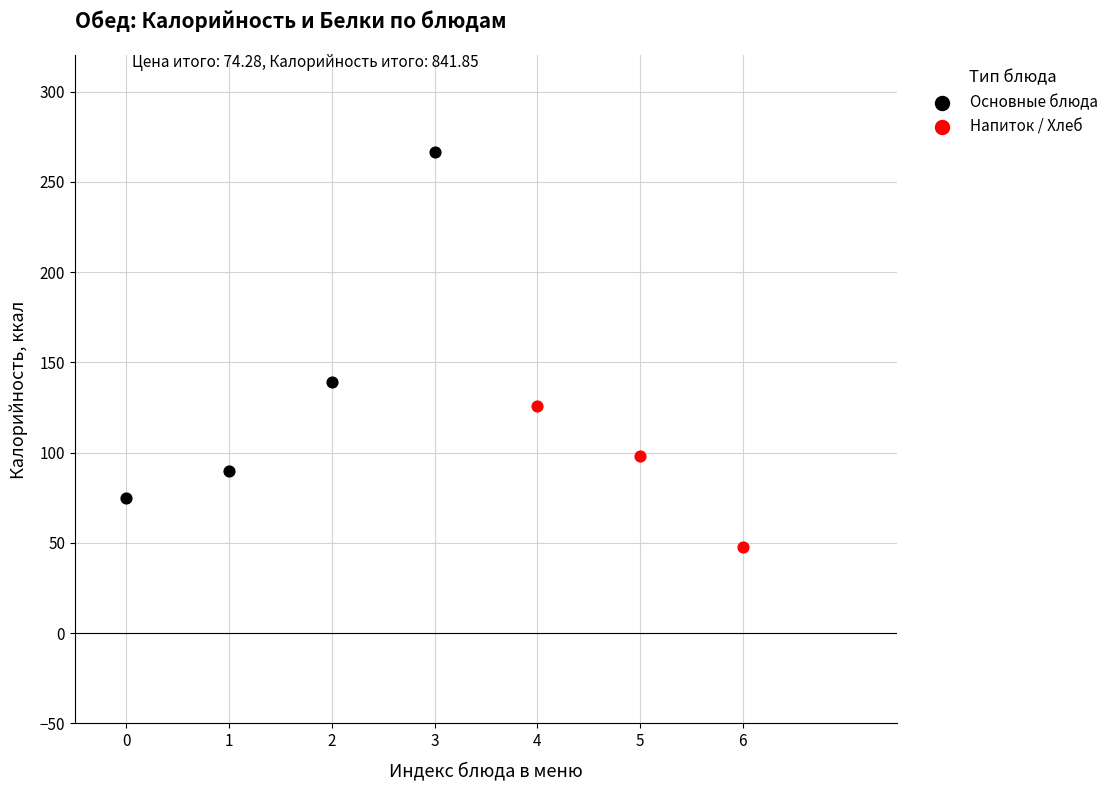

Which series has the largest Y range (max minus min)?

Основные блюда